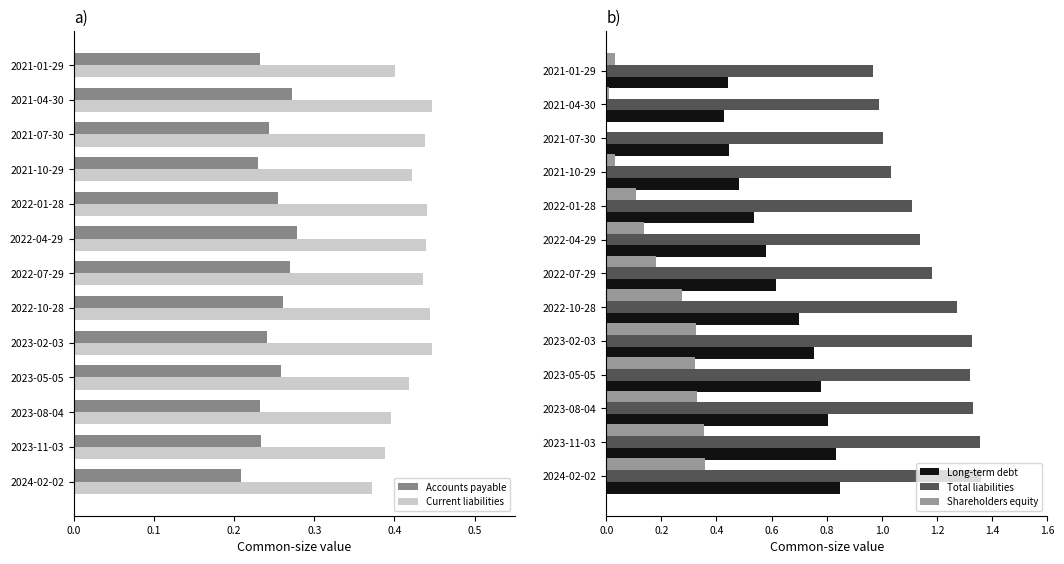

The Long-term debt series shows 0.3 at 2023-08-04. True or false?

False